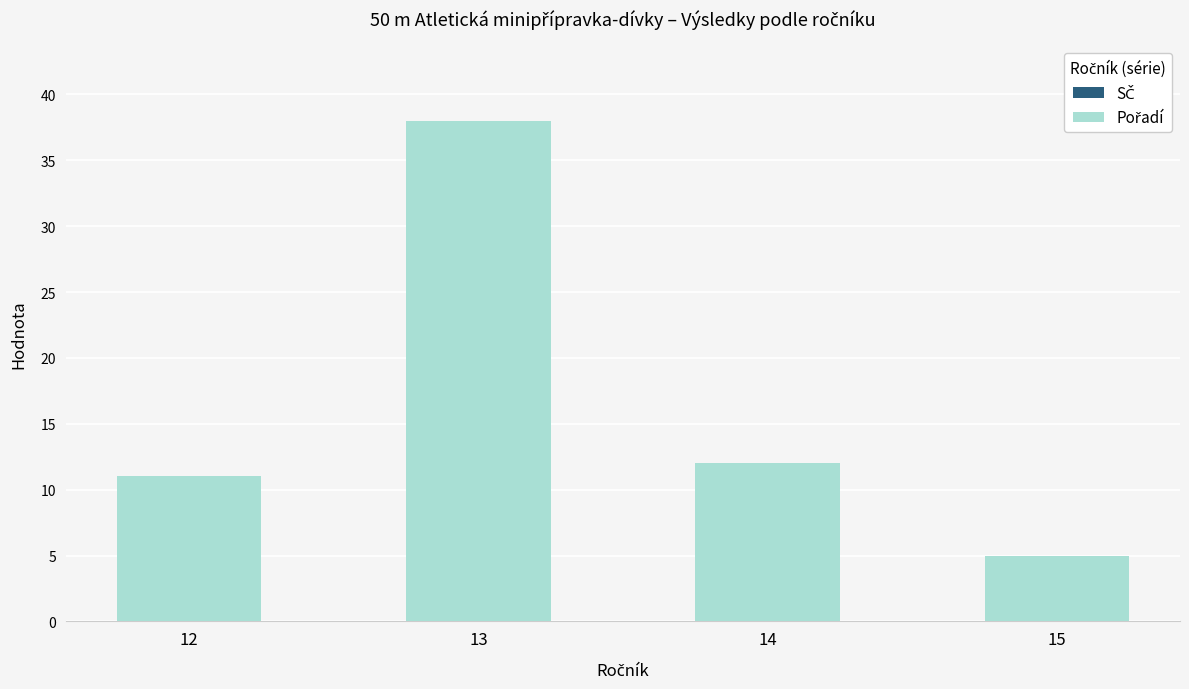

List the labels in order of value, largest first.

13, 14, 12, 15